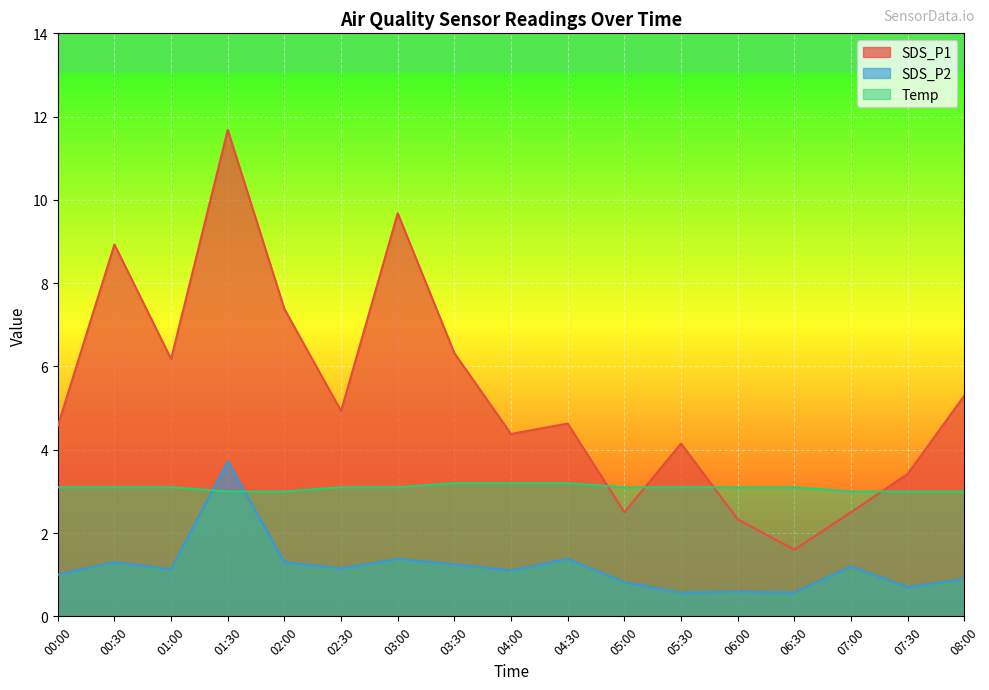

What are all the series names shown in the legend?

SDS_P1, SDS_P2, Temp